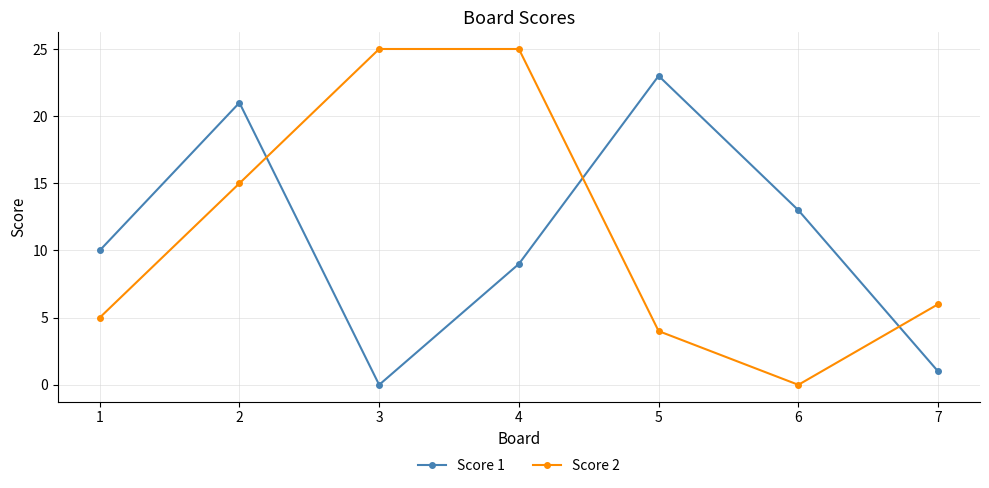

How many interior local valleys does the Score 1 series have?

1